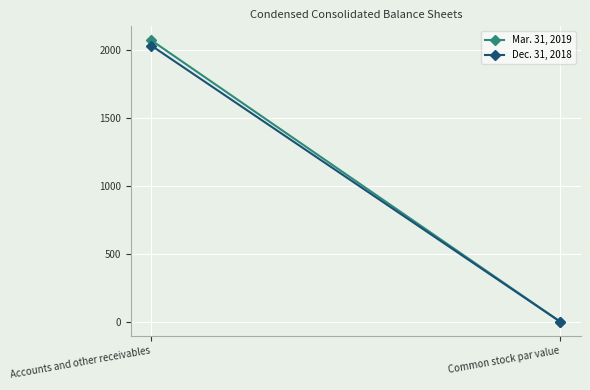

What is the sum of the Dec. 31, 2018 values at Accounts and other receivables and Common stock par value?

2034.0